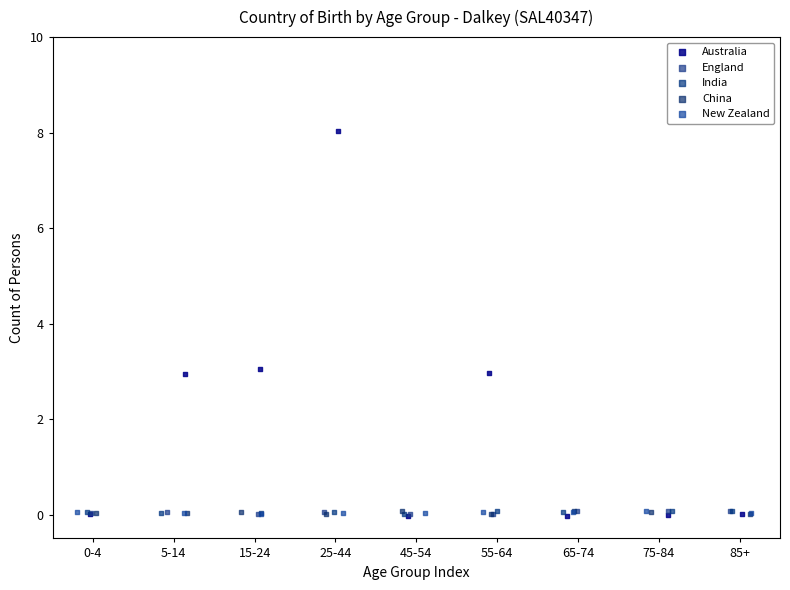

Which series has the widest spread of Y values?

Australia